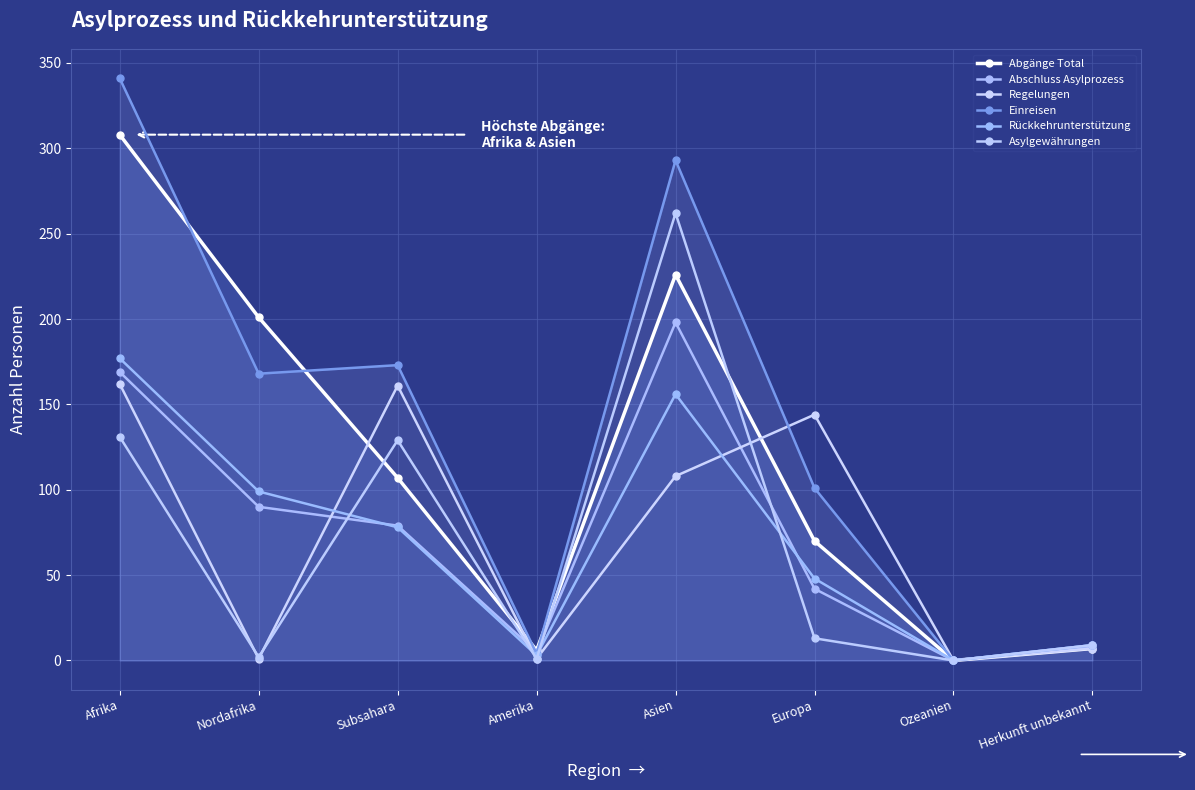

What is the greatest value displayed?

341